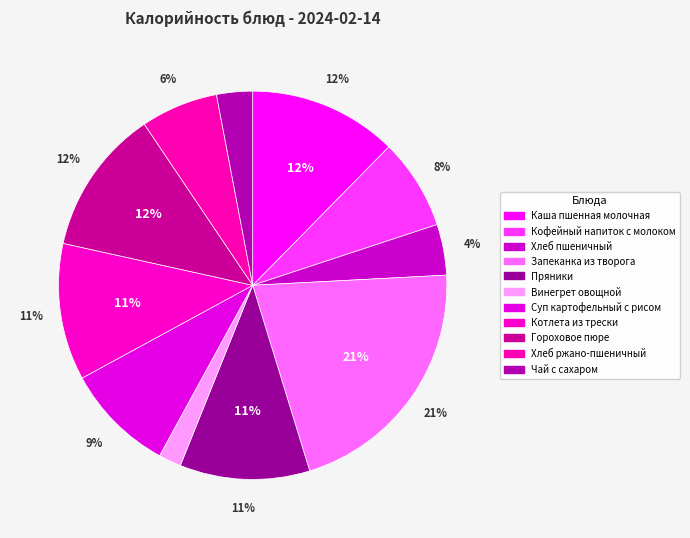

Is Винегрет овощной the majority of the pie?

No